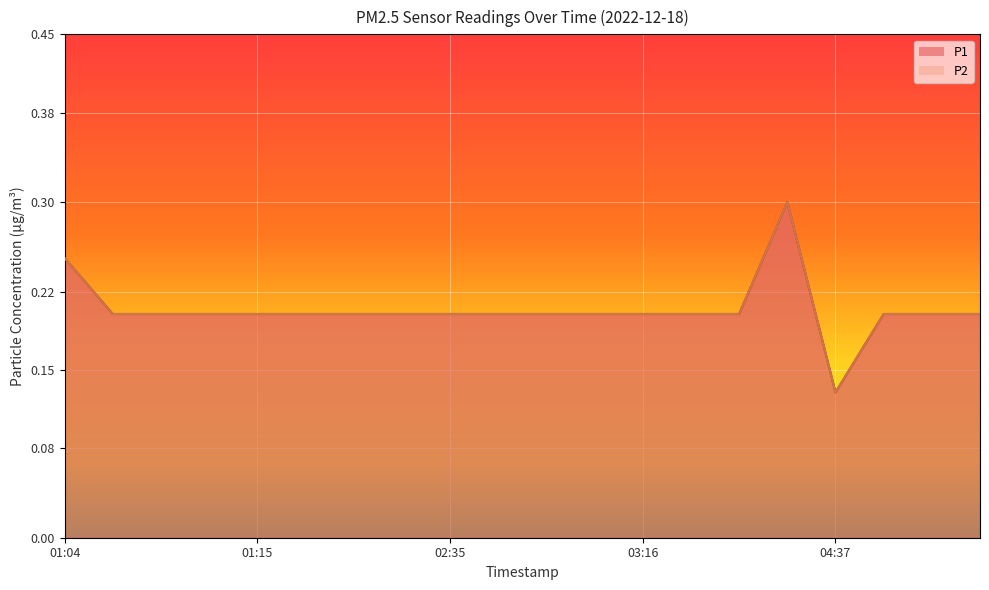

At which category does P1 reach its first local valley?

04:37